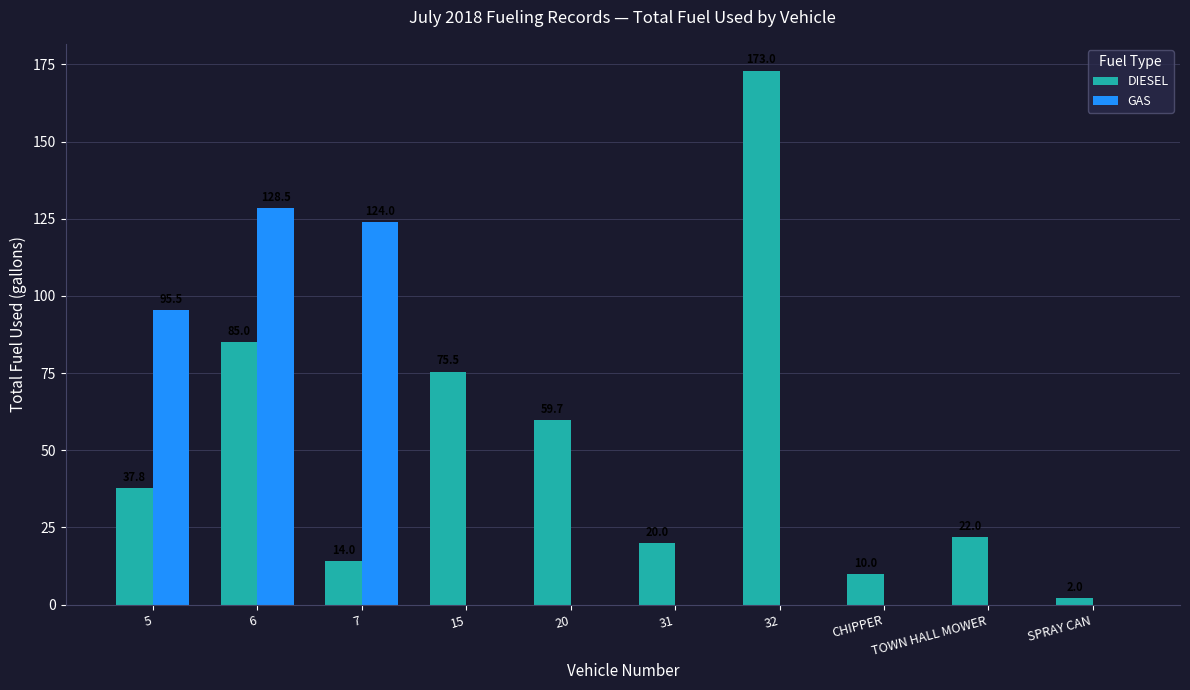

At which category does the chart reach its peak across all series?

32